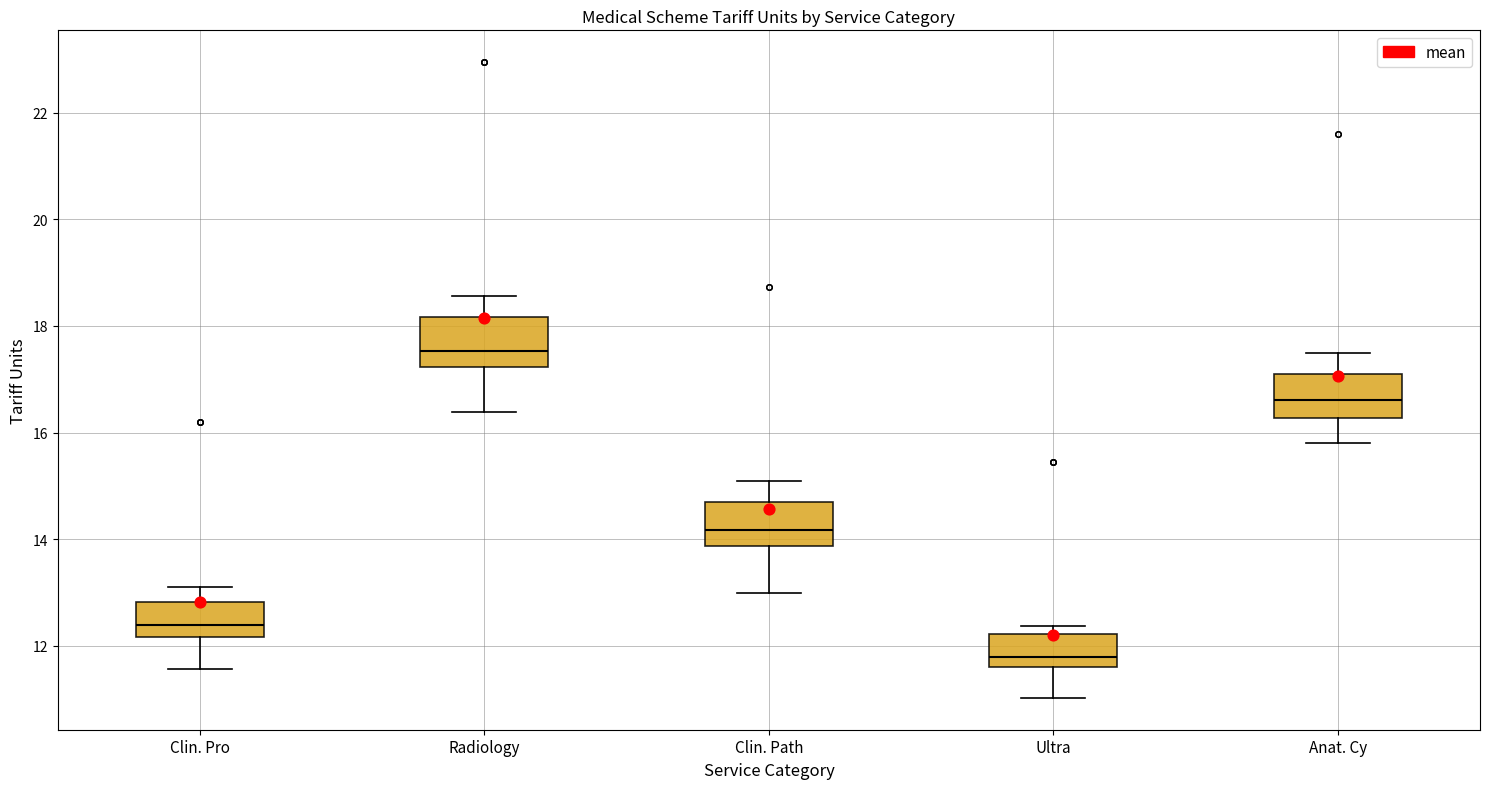

Which box's median line is the lowest?

Ultra